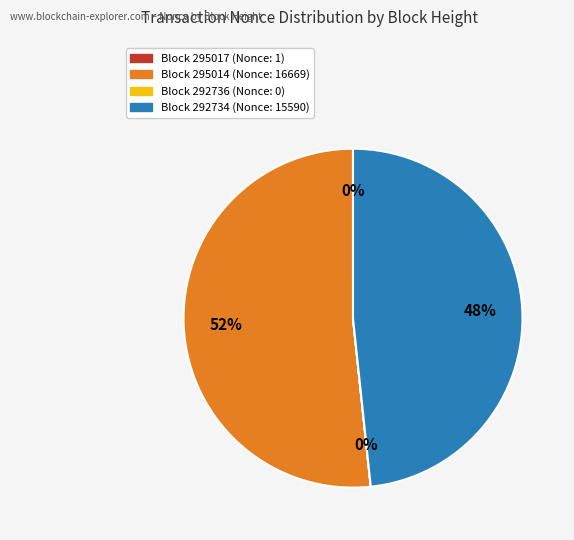

To the nearest percent, what is the average slice percentage?

25%